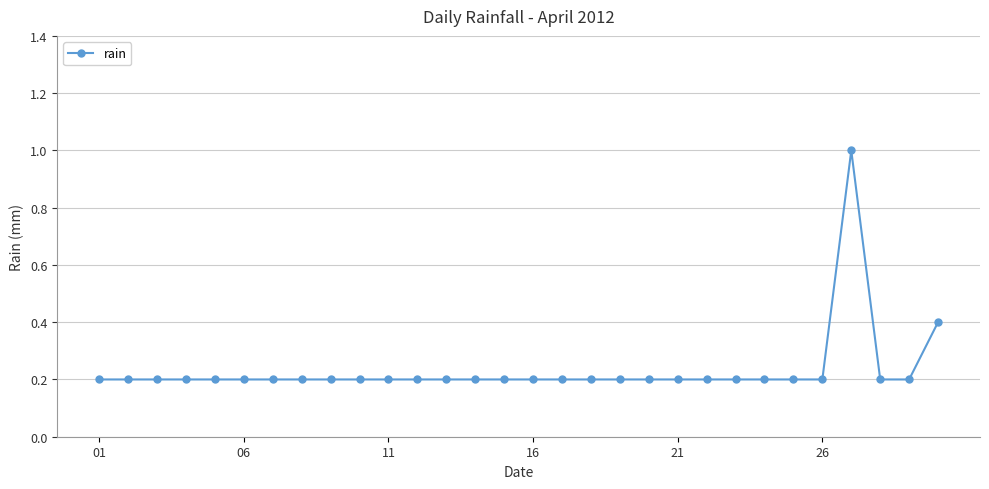

What is the difference between the second highest and minimum values?

0.2